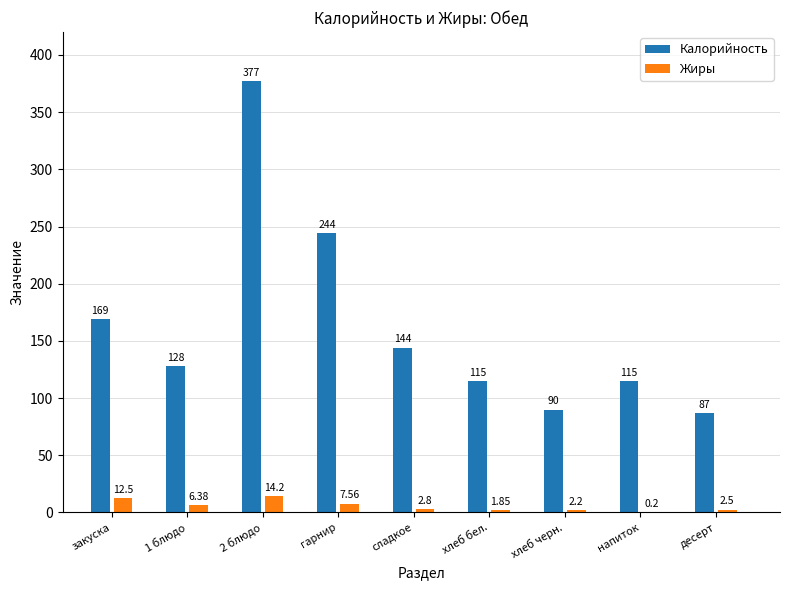

What is the sum of the Жиры values at закуска and 2 блюдо?

26.7